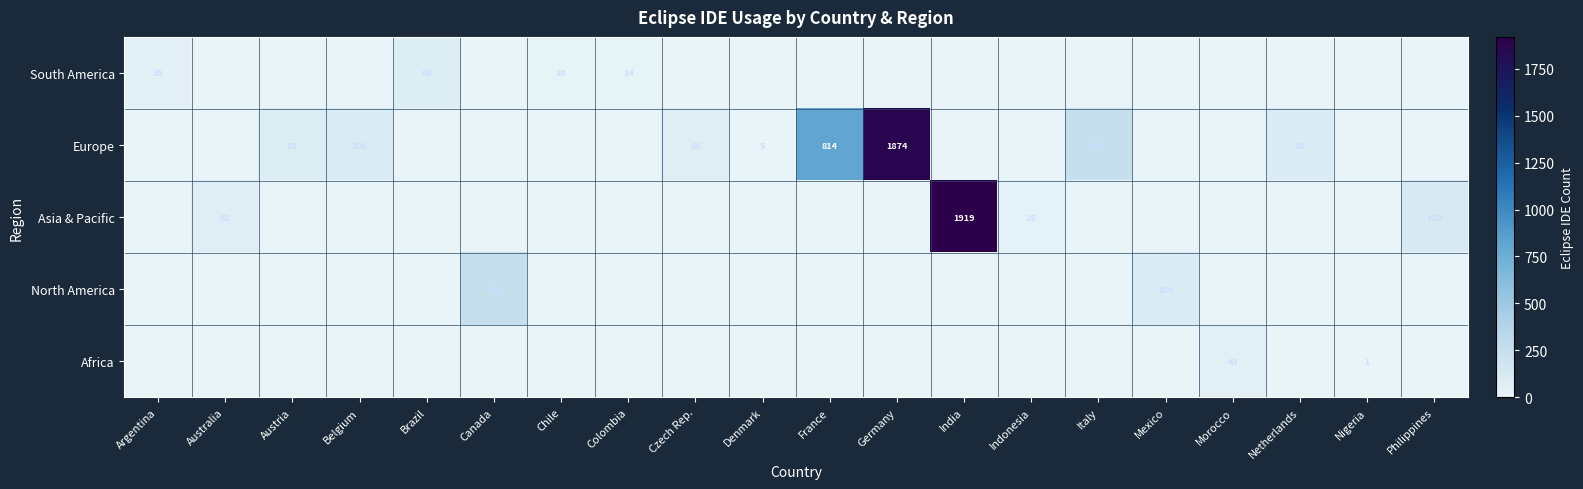

At how many categories does at least one series exceed 1879?

1